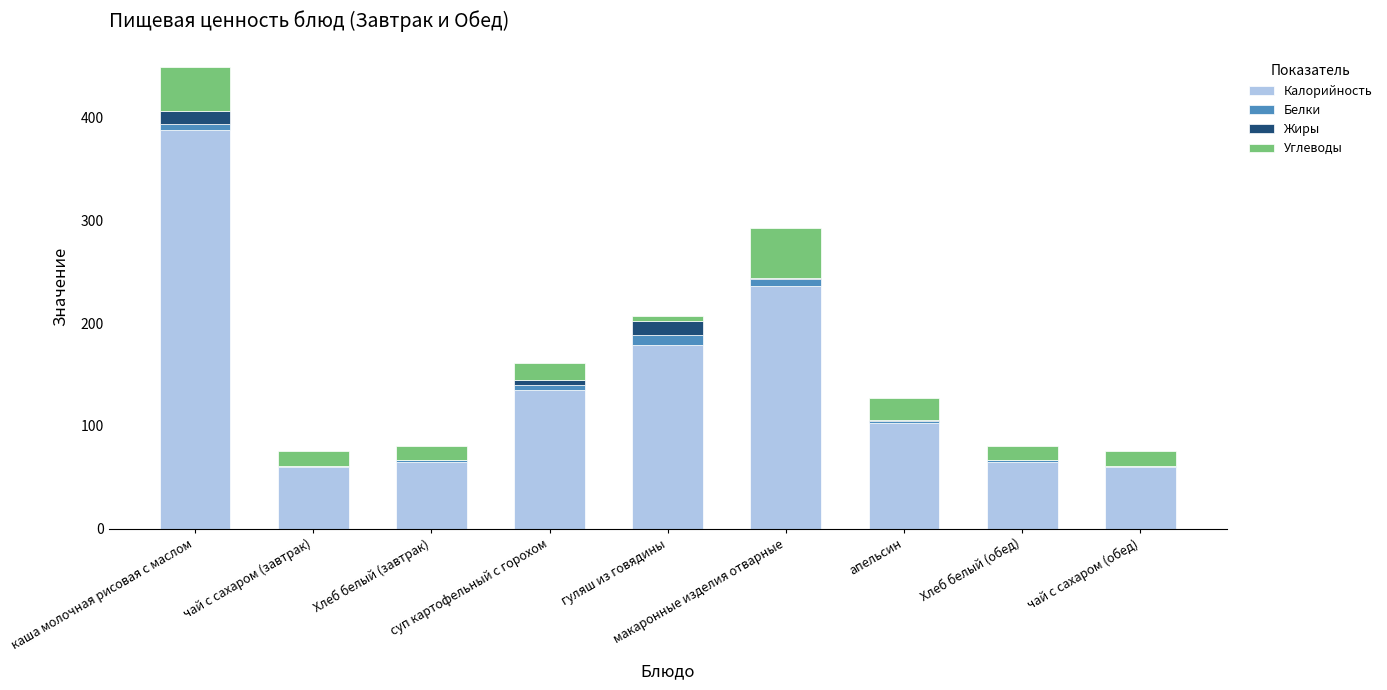

True or false: Калорийность has a value of 388 at каша молочная рисовая с маслом.

True